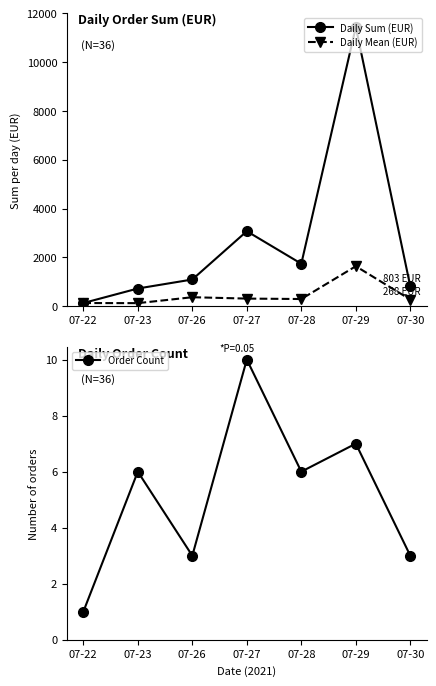

At which category is the sum across all series the highest?

07-29